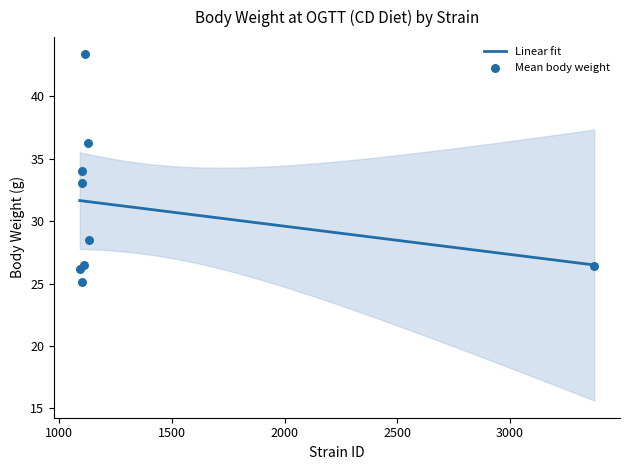

Between BXD11 and BXD12, which is larger?

BXD12